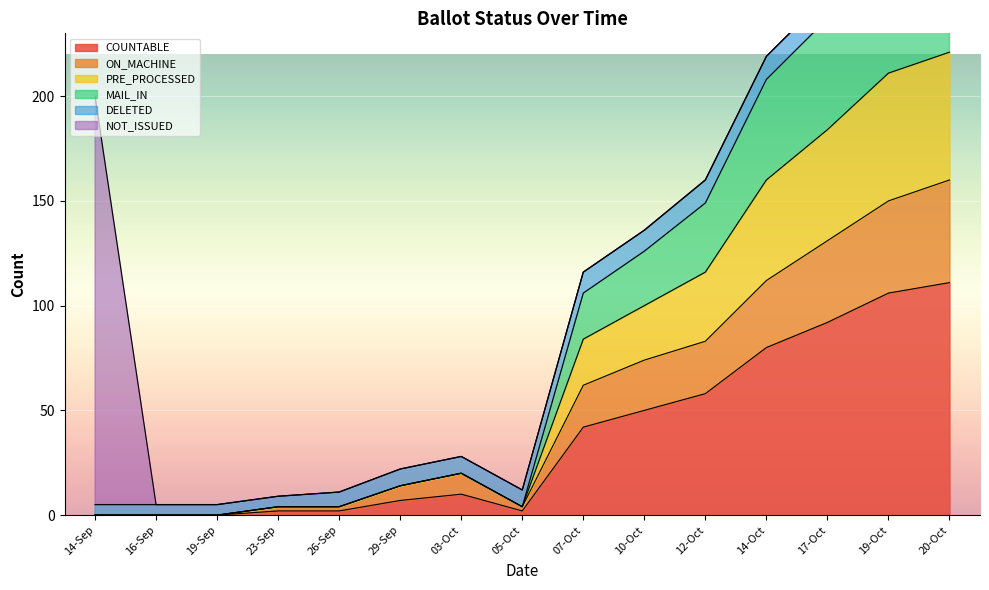

Which category has the lowest value across all series?

14-Sep